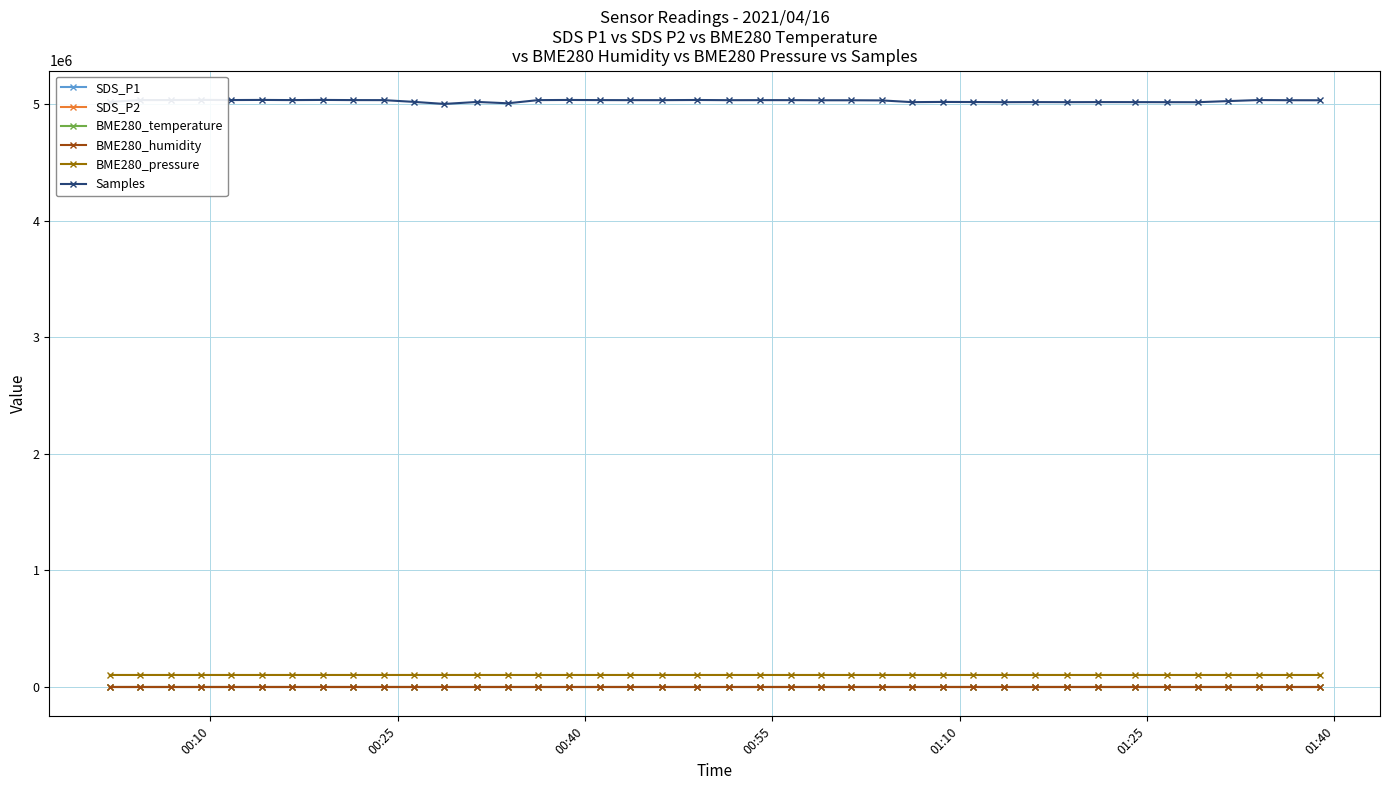

True or false: SDS_P1 and BME280_pressure intersect in this chart.

False